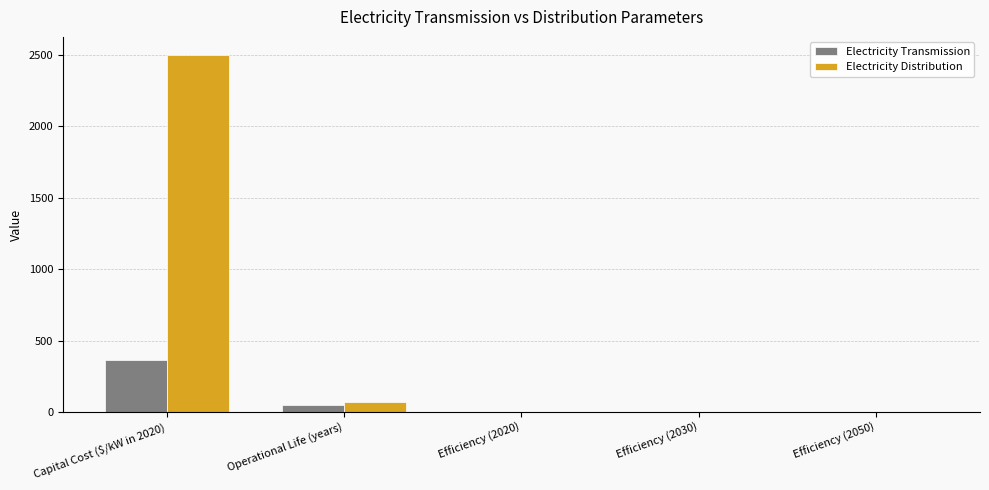

At which label is Electricity Transmission closest to 182?

Operational Life (years)